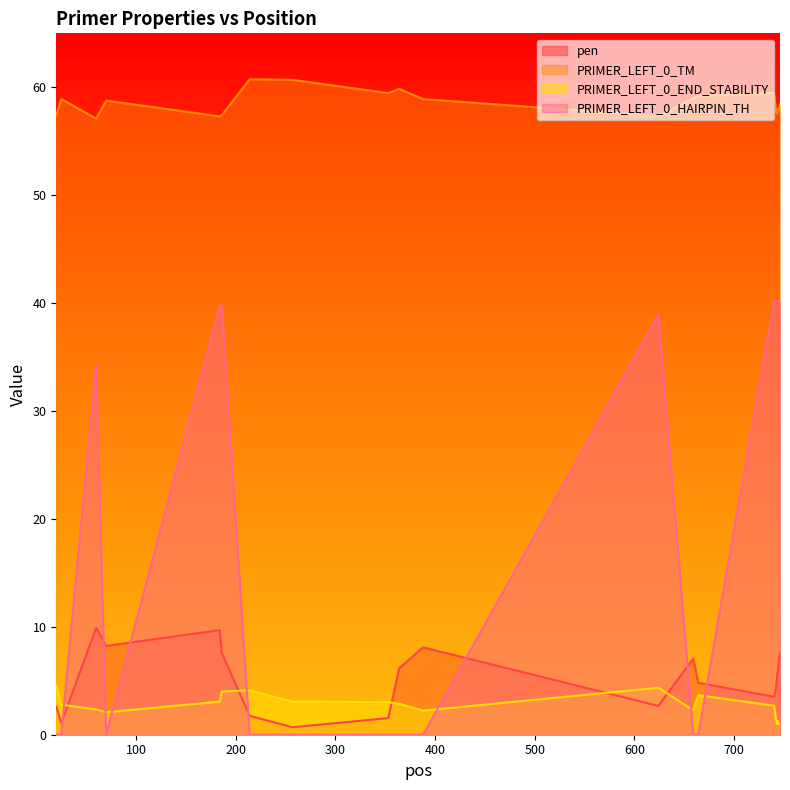

How many lines are shown in the chart?

4